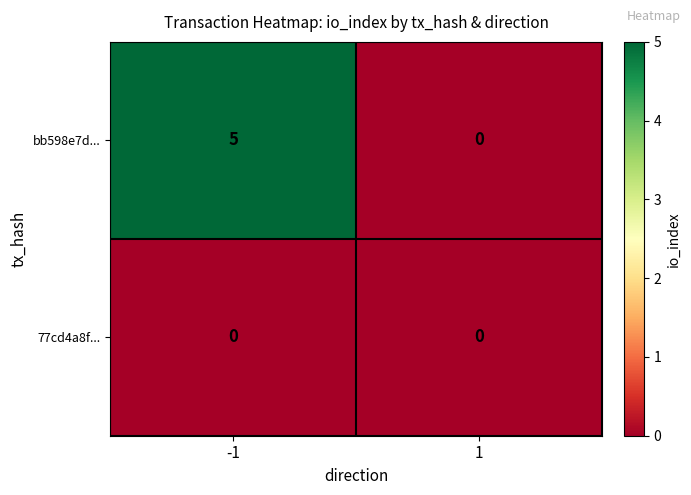

What is the spread (max minus min) of values at -1?

5